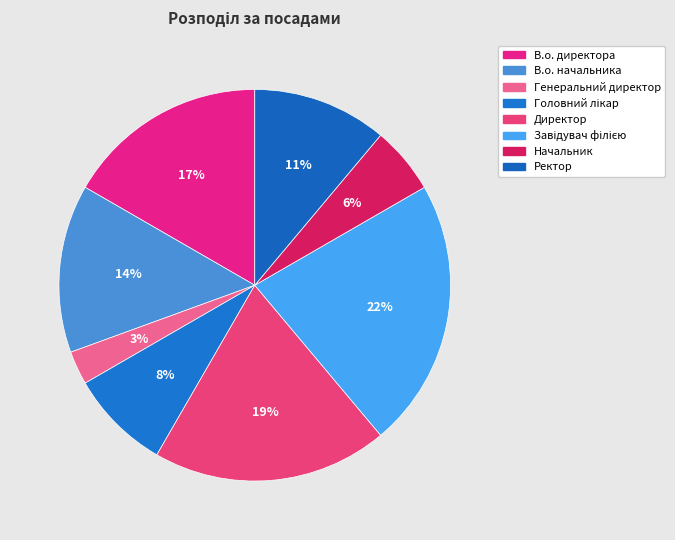

Combined, what portion of the pie is Начальник and Завідувач філією?

27.8%